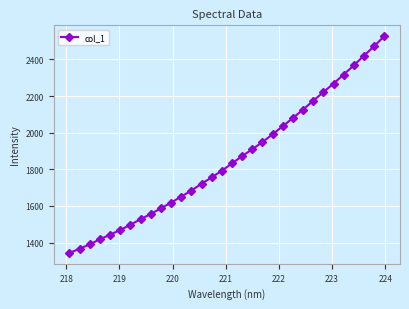

What is the sum of all values?

59384.7